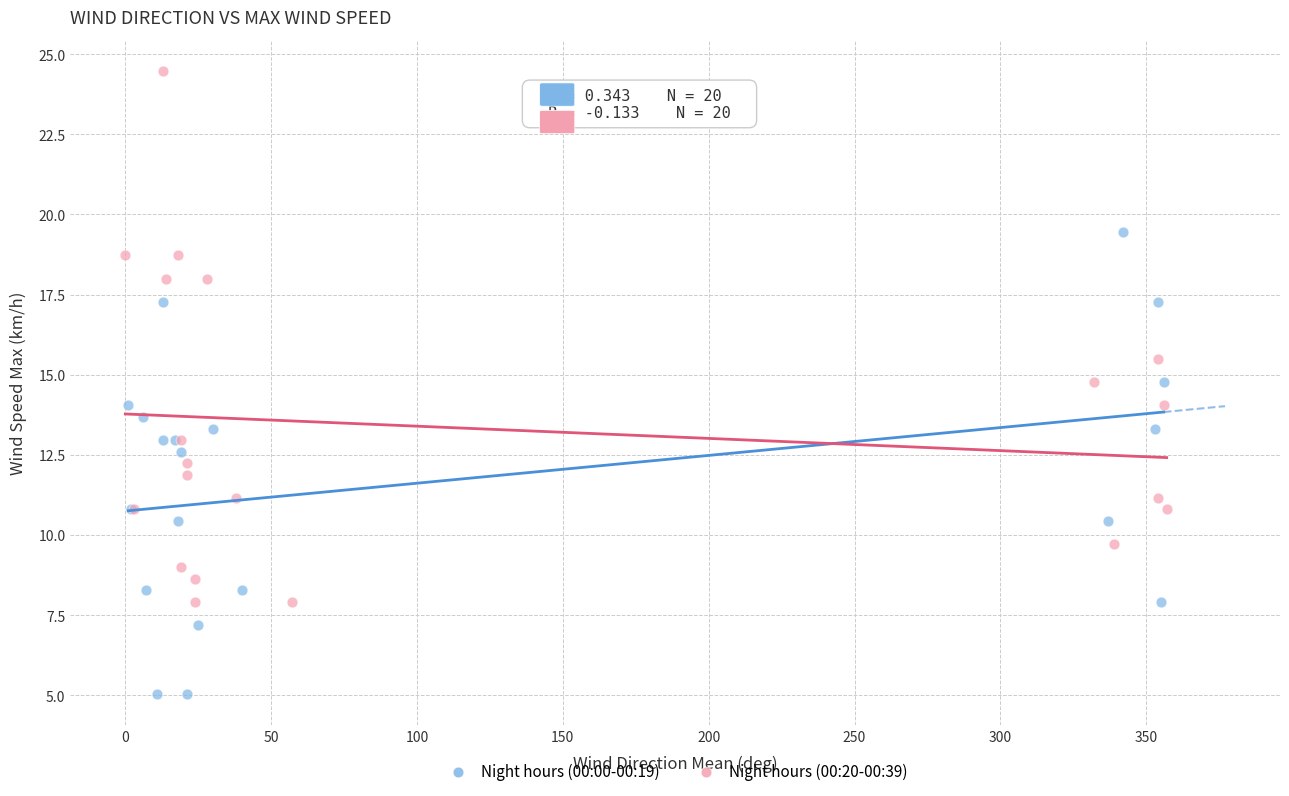

Which series reaches the maximum Y coordinate?

Night hours (00:20-00:39)